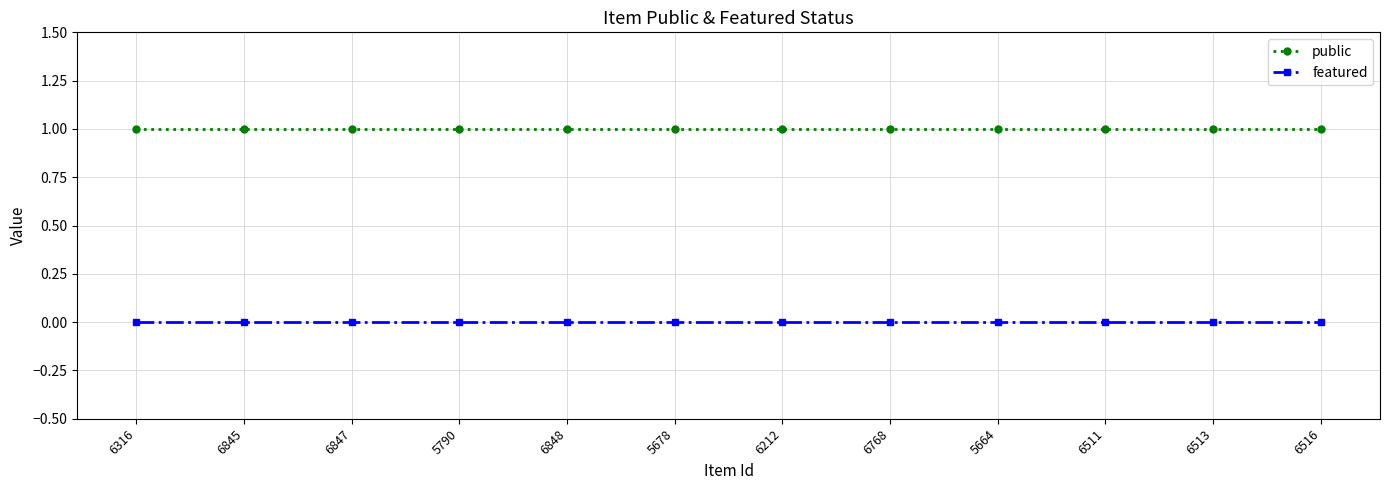

Rank the series by their maximum value, from highest to lowest.

public, featured